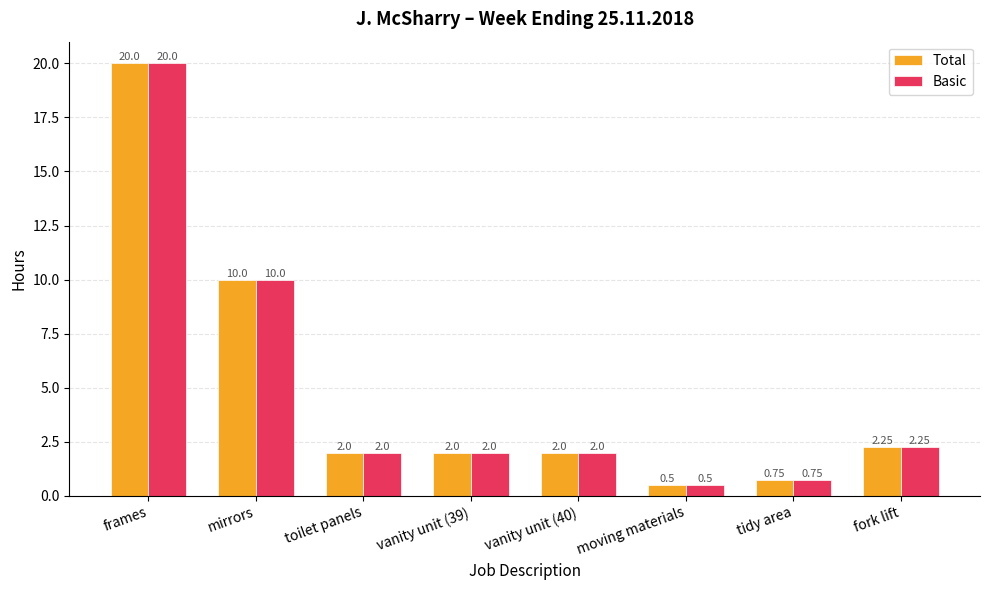

What are all the series names shown in the legend?

Total, Basic